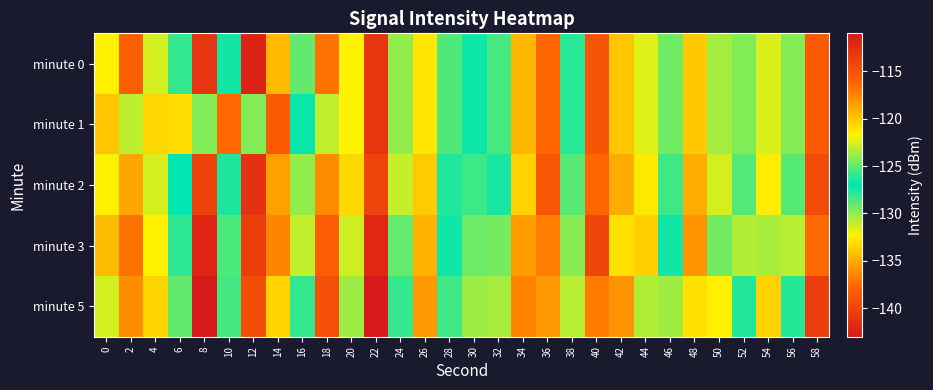

Reading left to right, what are all the values shown in this chart?

minute 0: 0=-132.4	2=-138.2	4=-131.4	6=-125.9	8=-141.1	10=-126.6	12=-111.7	14=-134.5	16=-129.0	18=-137.2	20=-132.3	22=-141.0	24=-130.1	26=-132.8	28=-128.6	30=-127.3	32=-125.6	34=-134.5	36=-137.7	38=-127.8	40=-138.8	42=-134.0	44=-131.7	46=-129.4	48=-133.9	50=-130.4	52=-129.7	54=-131.6	56=-129.8	58=-138.4
minute 1: 0=-134.0	2=-130.9	4=-133.3	6=-133.1	8=-124.3	10=-137.6	12=-129.7	14=-138.5	16=-126.8	18=-131.0	20=-132.3	22=-141.0	24=-130.1	26=-132.8	28=-128.6	30=-127.3	32=-125.6	34=-134.5	36=-137.7	38=-127.8	40=-138.8	42=-134.0	44=-131.7	46=-129.4	48=-133.9	50=-130.4	52=-129.7	54=-131.6	56=-129.8	58=-138.4
minute 2: 0=-132.4	2=-135.2	4=-131.4	6=-126.9	8=-140.1	10=-127.6	12=-112.7	14=-135.5	16=-130.0	18=-136.2	20=-133.3	22=-140.0	24=-131.1	26=-133.8	28=-127.6	30=-128.3	32=-126.6	34=-133.5	36=-138.7	38=-128.8	40=-137.8	42=-135.0	44=-132.7	46=-128.4	48=-134.9	50=-131.4	52=-128.7	54=-132.6	56=-128.8	58=-139.4
minute 3: 0=-134.4	2=-137.2	4=-132.4	6=-127.9	8=-142.1	10=-128.6	12=-113.7	14=-136.5	16=-131.0	18=-138.2	20=-131.3	22=-142.0	24=-129.1	26=-134.8	28=-126.6	30=-129.3	32=-124.6	34=-135.5	36=-136.7	38=-129.8	40=-139.8	42=-133.0	44=-133.7	46=-127.4	48=-135.9	50=-129.4	52=-130.7	54=-130.6	56=-130.8	58=-137.4
minute 5: 0=-131.4	2=-136.2	4=-133.4	6=-124.9	8=-143.1	10=-125.6	12=-114.7	14=-133.5	16=-128.0	18=-139.2	20=-130.3	22=-143.0	24=-128.1	26=-135.8	28=-125.6	30=-130.3	32=-123.6	34=-136.5	36=-135.7	38=-130.8	40=-136.8	42=-136.0	44=-130.7	46=-130.4	48=-132.9	50=-132.4	52=-127.7	54=-133.6	56=-127.8	58=-140.4